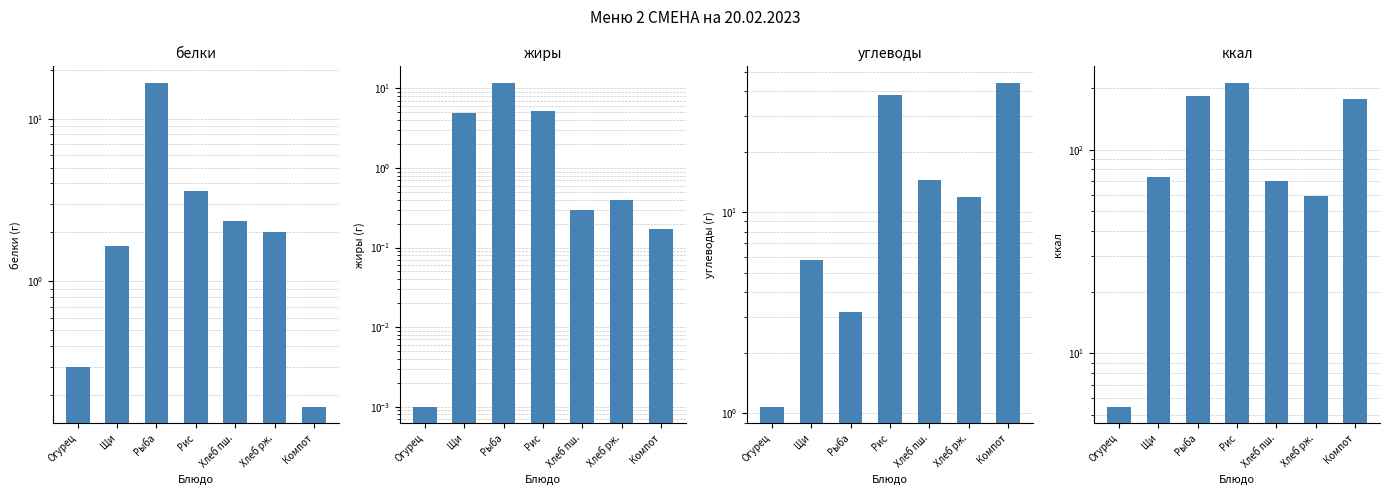

What is the label of the 1st bar from the right?

Компот